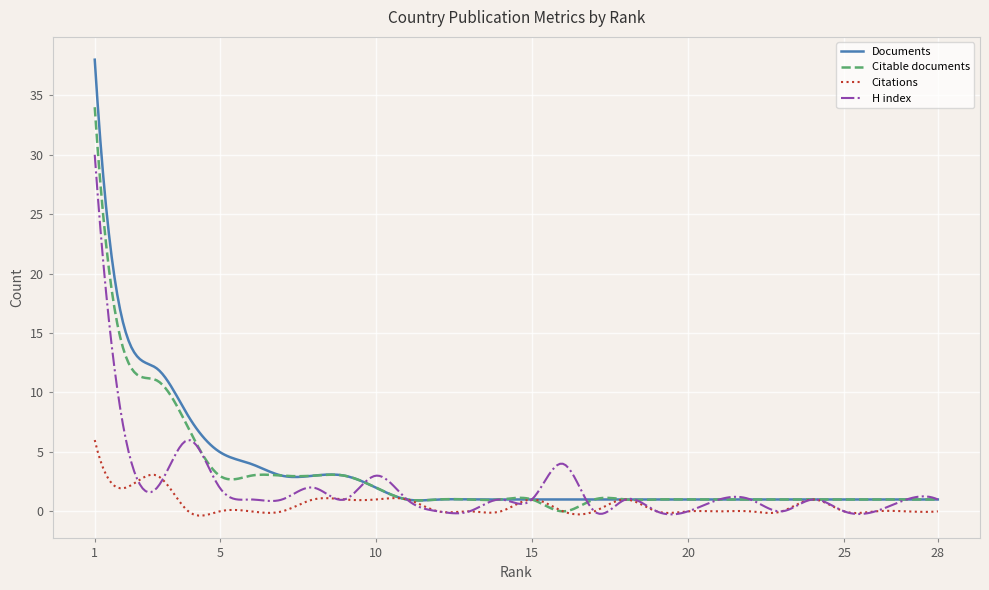

List the series in order of their peak value, lowest first.

Citations, H index, Citable documents, Documents